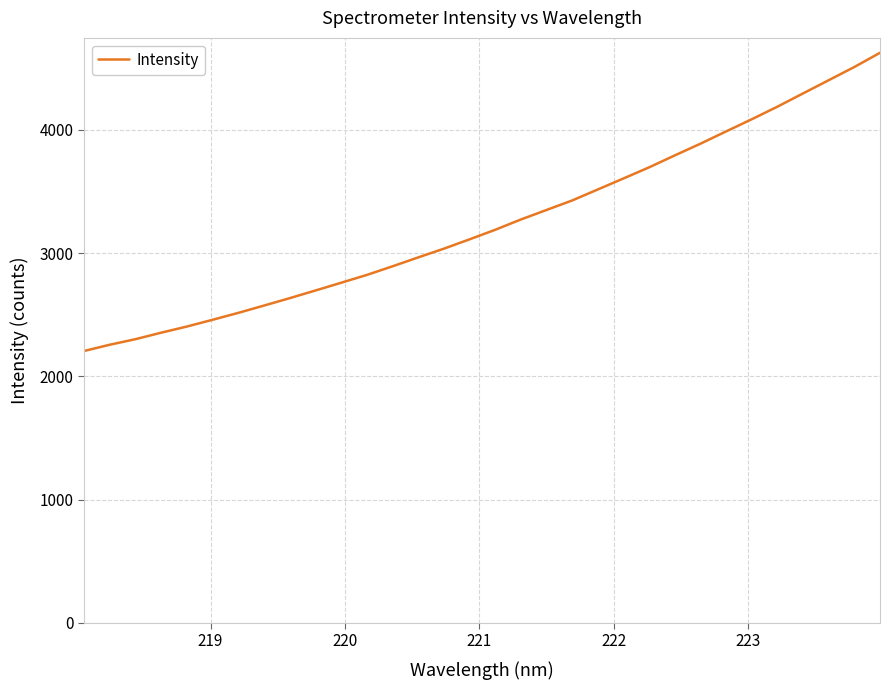

What is the minimum value shown in the chart?

2206.2